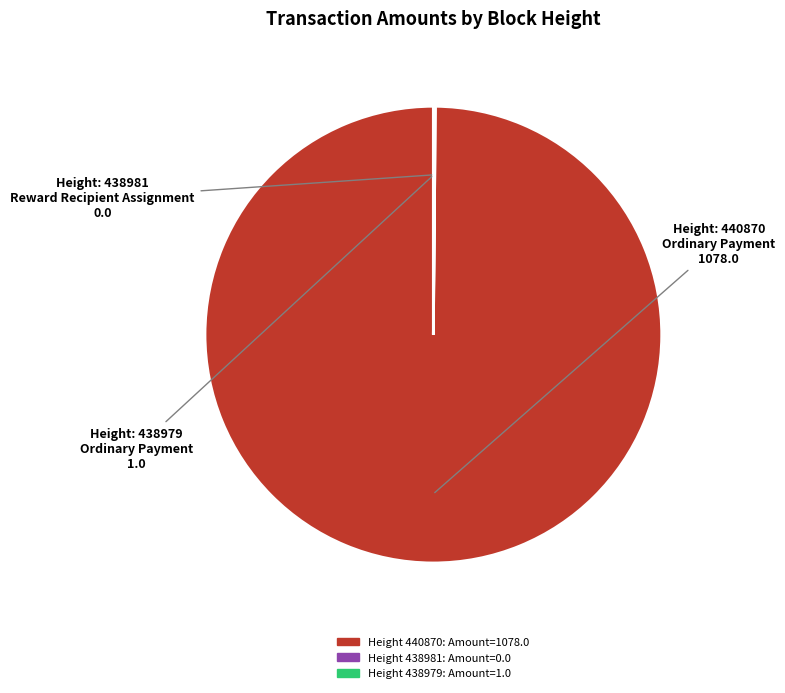

Is there any slice that represents more than half of the pie?

Yes